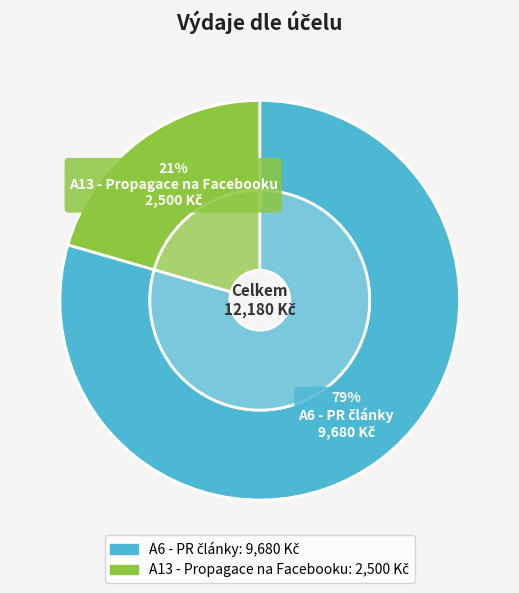

Is it true that A6 - PR články is 79% of the pie?

True